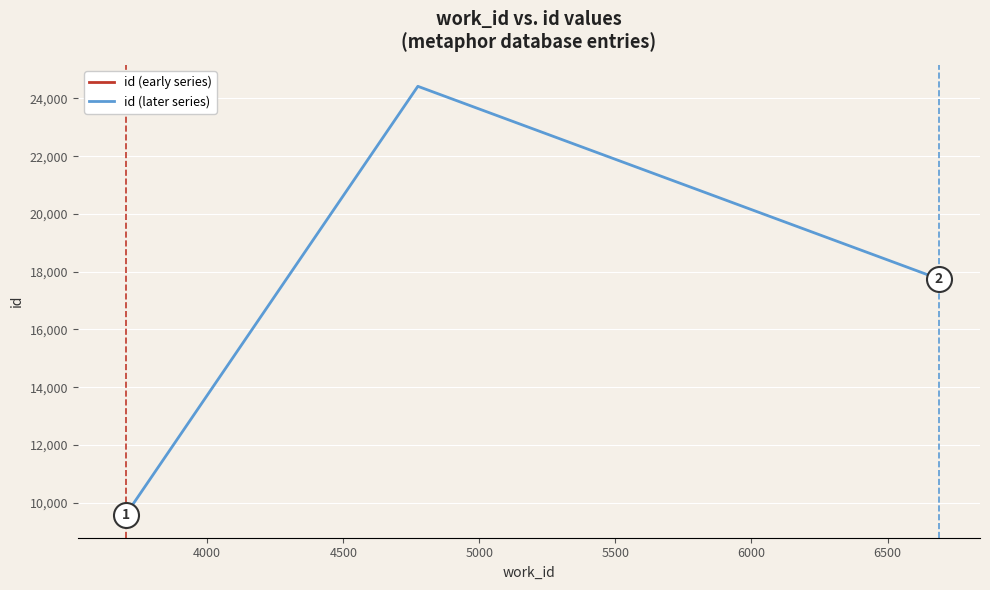

Approximately how many times larger is the value at 6689 compared to 3700?

1.9